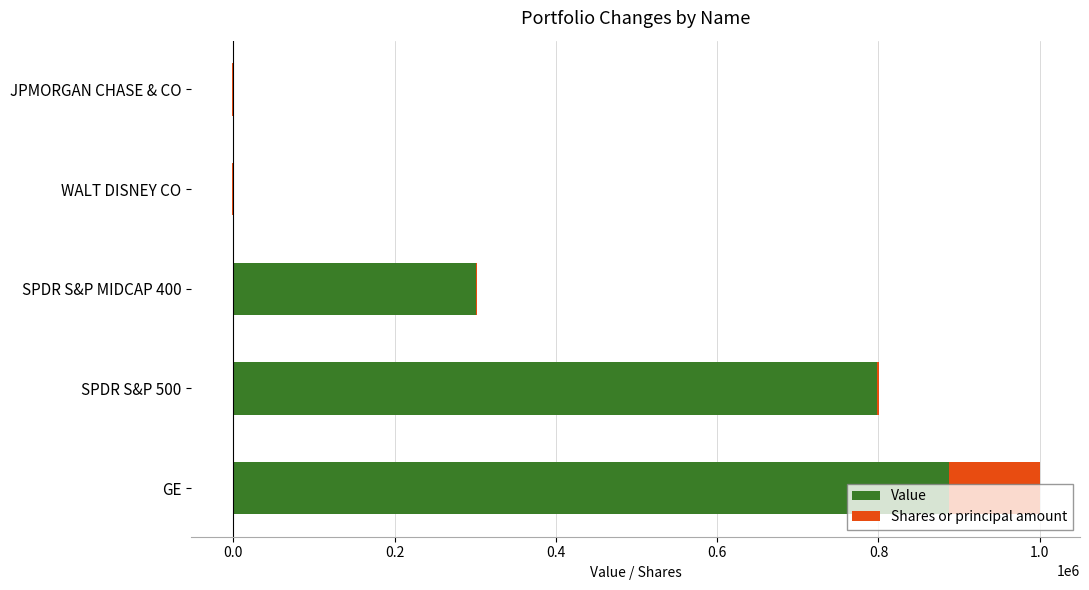

How many distinct data groups are displayed?

2